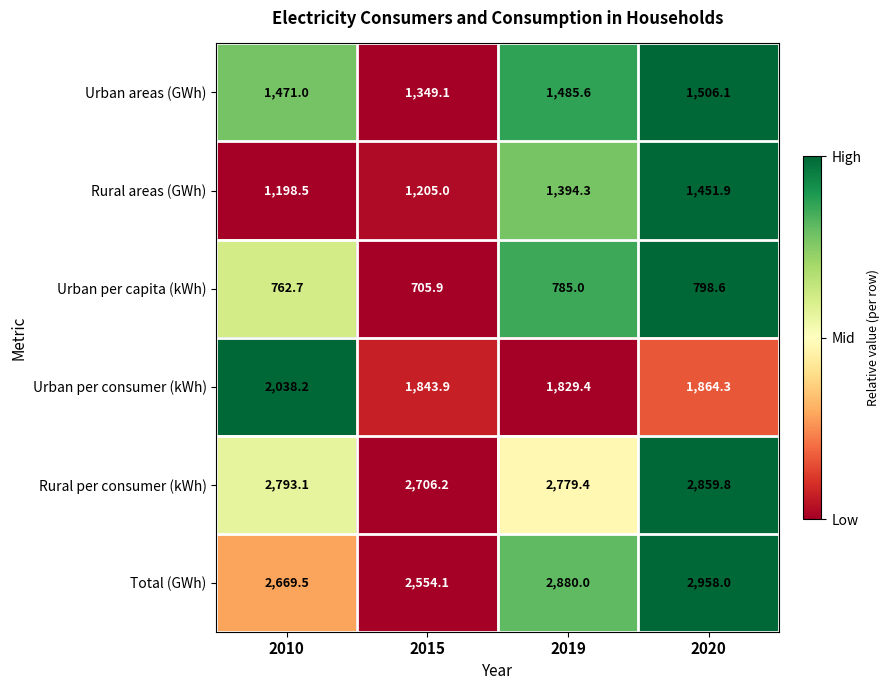

Which series changed the most between 2010 and 2015?

Urban per consumer (kWh)